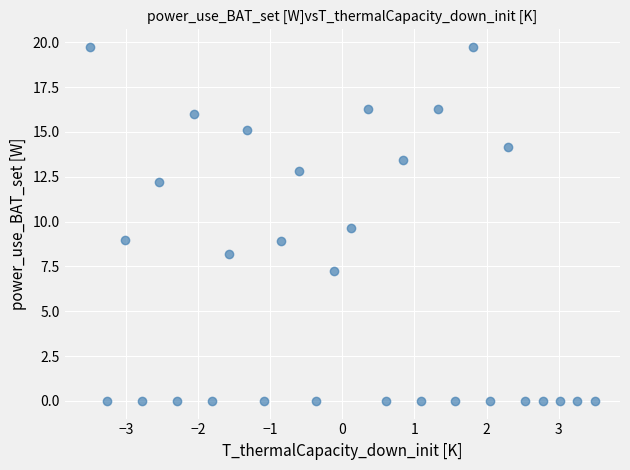

What is the range of X values (max minus min)?

7.0